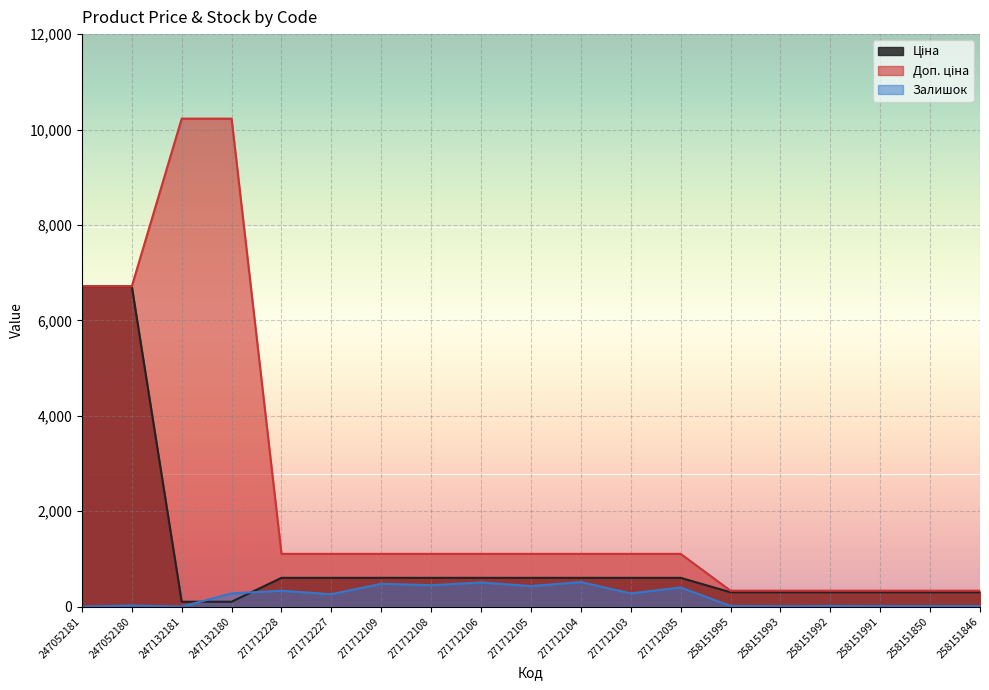

Which category has the highest value across all series?

247132181